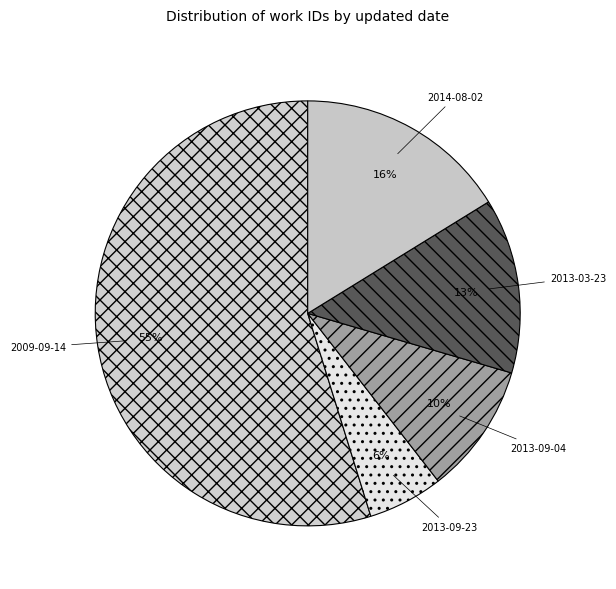

True or false: 2013-03-23 accounts for 13% of the total.

True